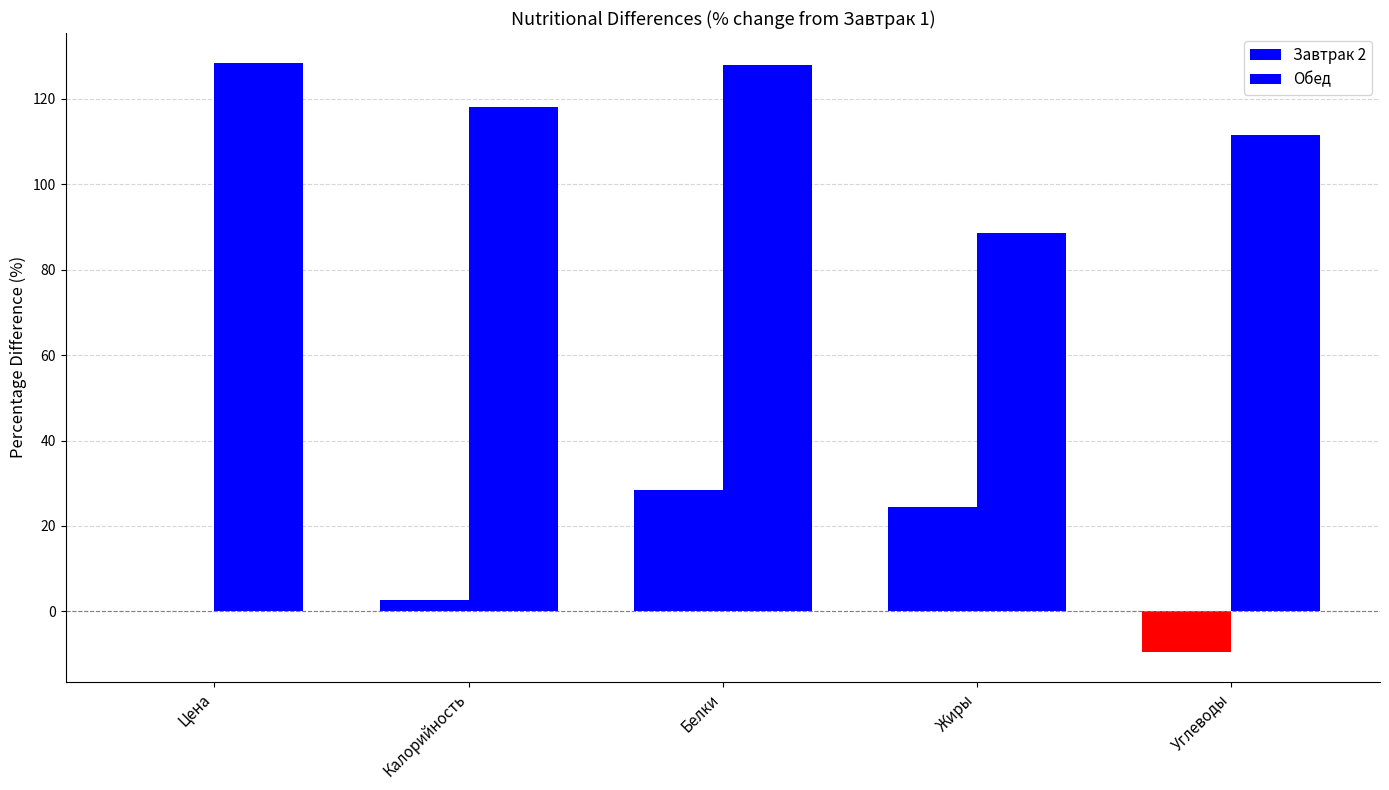

How many groups of bars are there?

5